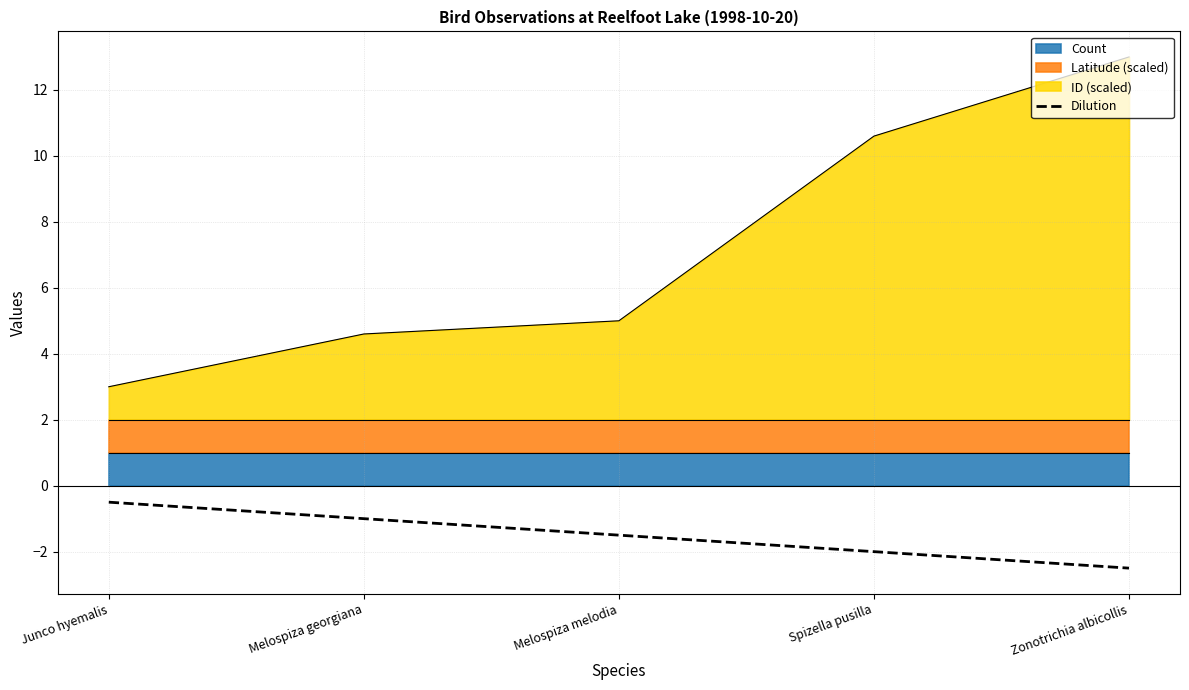

What is the difference between the maximum and minimum values?

2.0